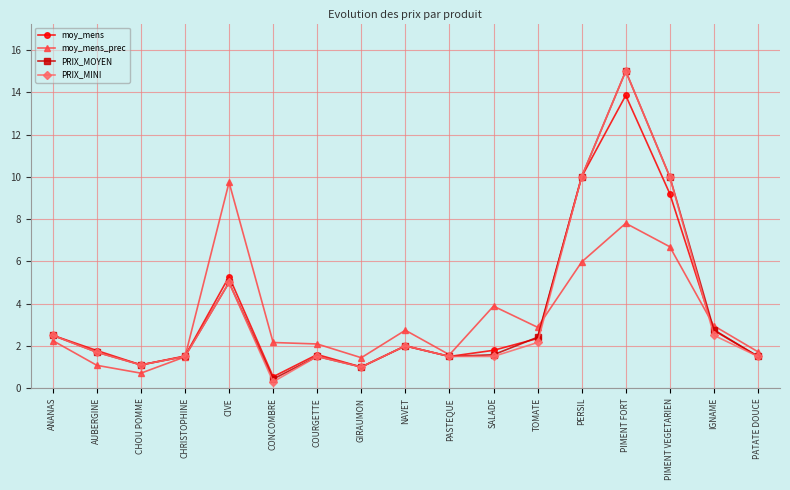

What are all the series names shown in the legend?

moy_mens, moy_mens_prec, PRIX_MOYEN, PRIX_MINI